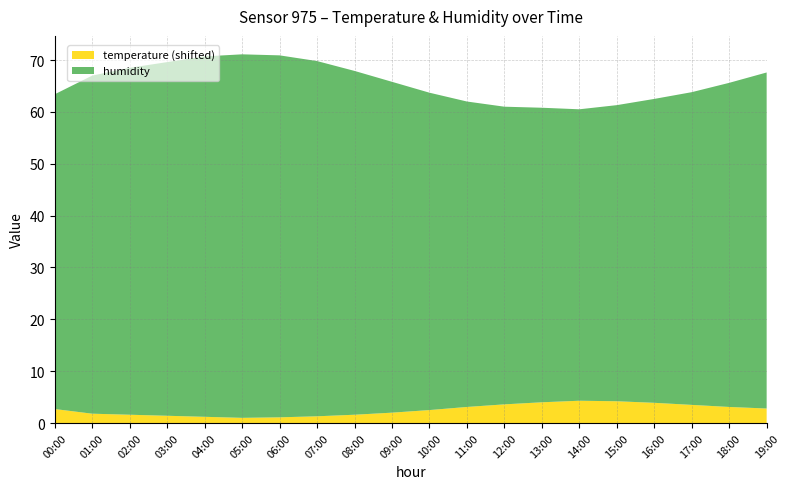

Reading right to left, what are all the values shown in this chart?

humidity: 19:00=64.8	18:00=62.5	17:00=60.3	16:00=58.6	15:00=57.1	14:00=56.2	13:00=56.8	12:00=57.4	11:00=58.9	10:00=61.2	09:00=63.8	08:00=66.3	07:00=68.5	06:00=69.8	05:00=70.1	04:00=69.5	03:00=68.2	02:00=66.9	01:00=65.2	00:00=60.7
temperature: 19:00=0.4	18:00=0.7	17:00=1.1	16:00=1.5	15:00=1.8	14:00=1.9	13:00=1.6	12:00=1.2	11:00=0.7	10:00=0.1	09:00=-0.4	08:00=-0.8	07:00=-1.1	06:00=-1.3	05:00=-1.4	04:00=-1.2	03:00=-1.0	02:00=-0.8	01:00=-0.6	00:00=0.3